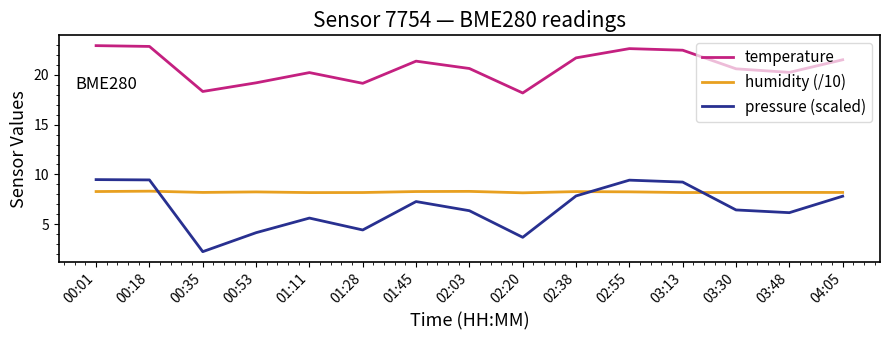

What is the maximum value for pressure (scaled)?

9.5